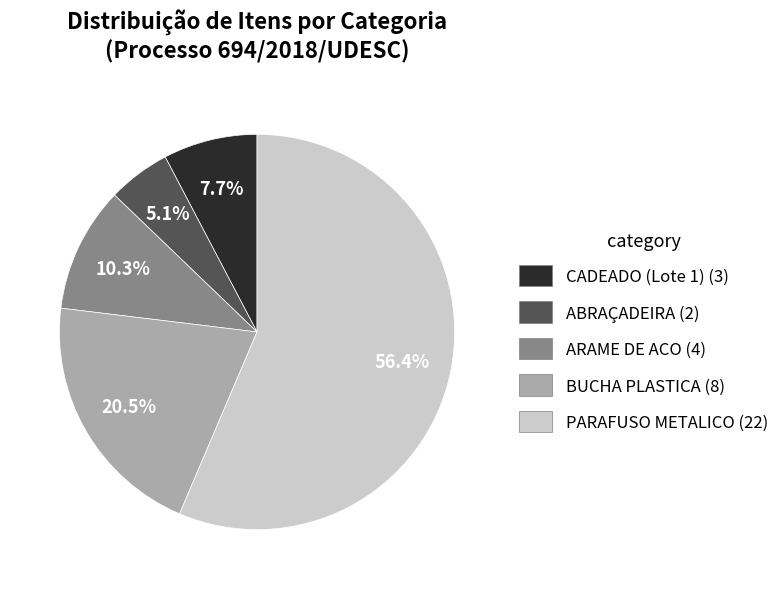

Combined, do ABRAÇADEIRA and CADEADO (Lote 1) account for over 50%?

No